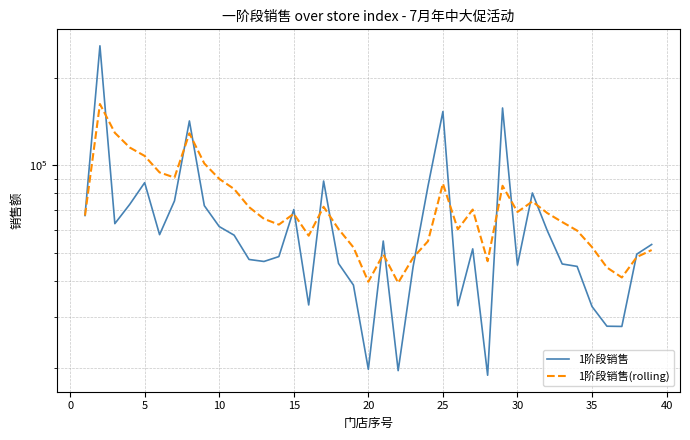

At how many categories does at least one series exceed 234989?

1